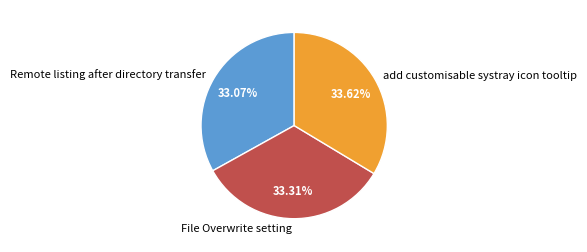

How many segments does this pie chart have?

3